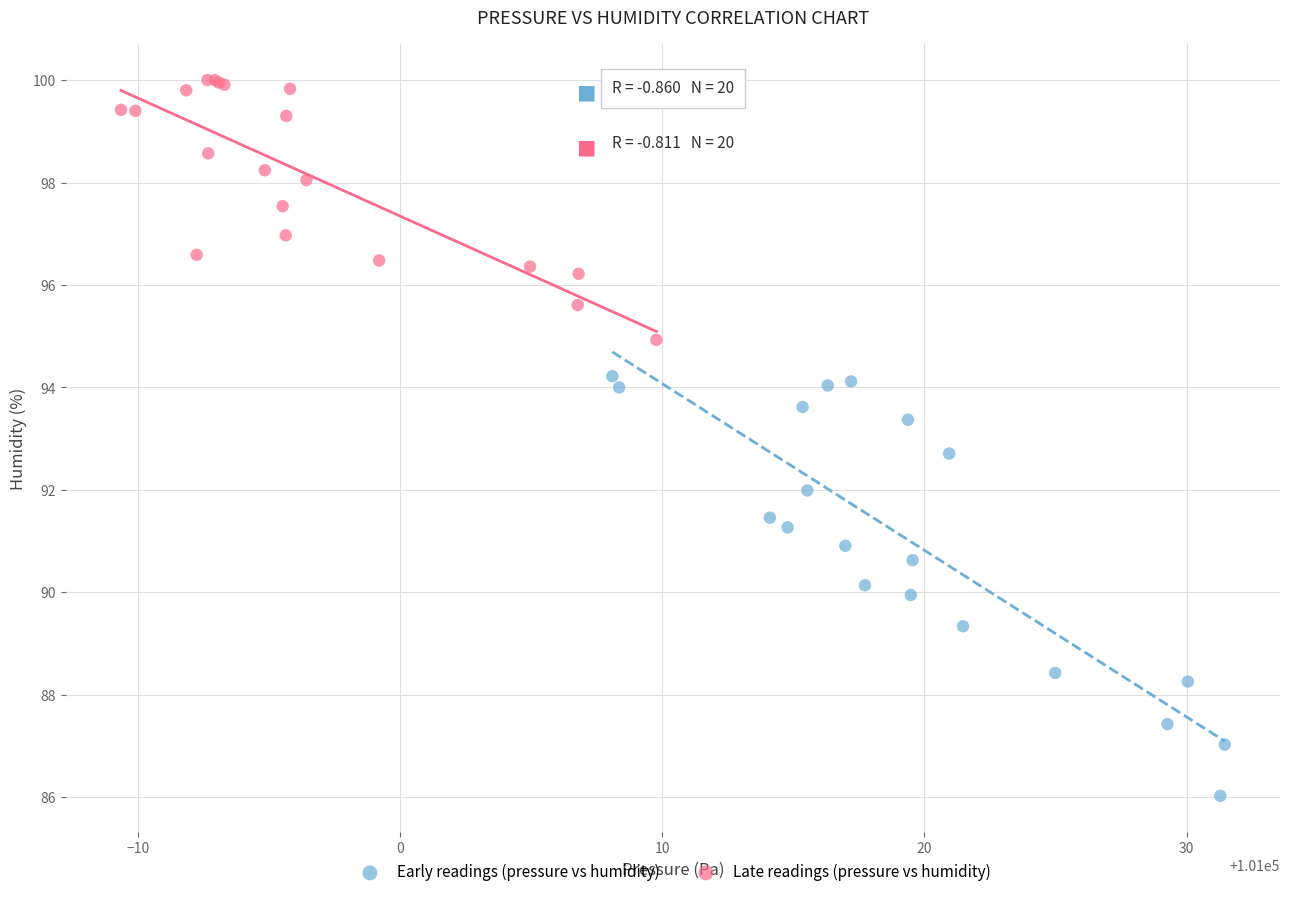

Which series contains the lowest Y value?

Early readings (pressure vs humidity)